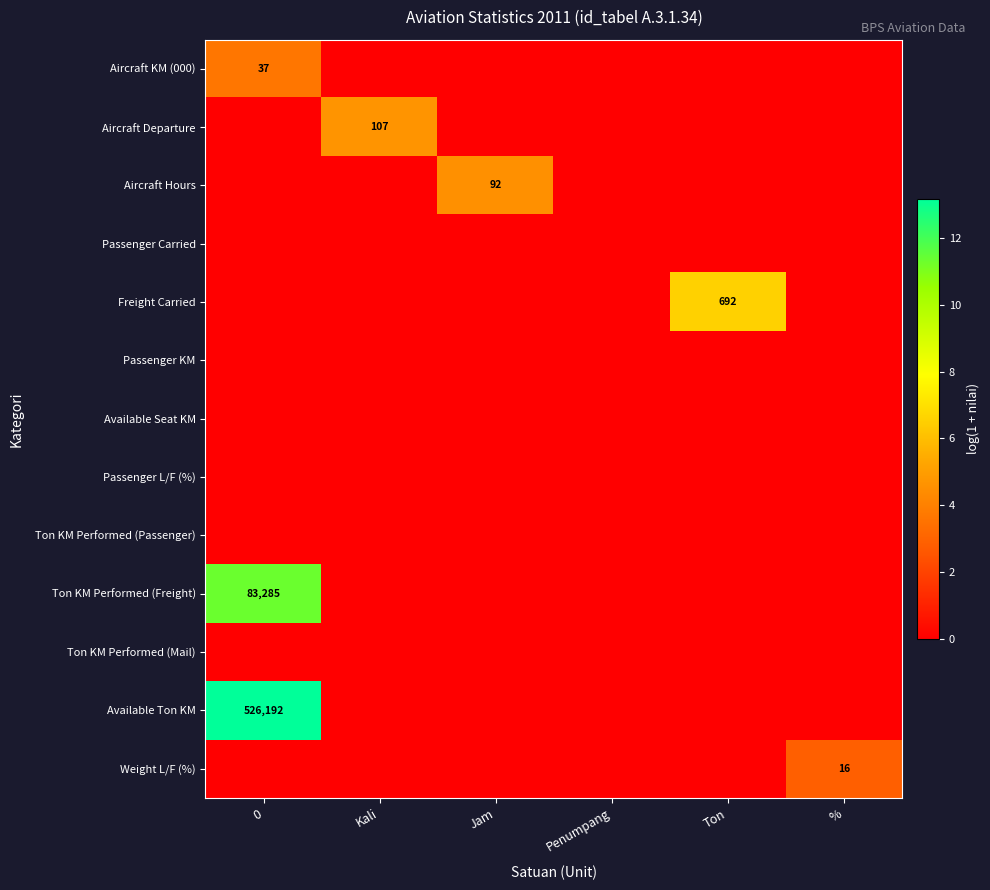

The value of Aircraft KM (000) at Penumpang is -1.6. True or false?

False